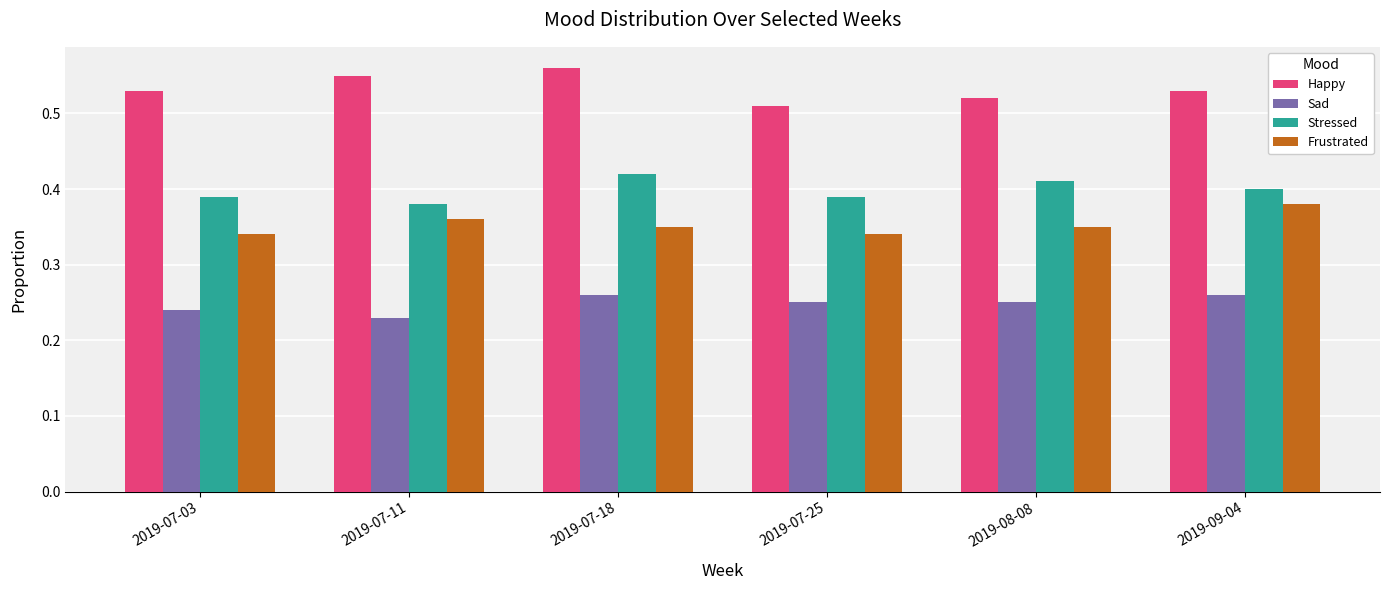

True or false: Sad has a value of 0.4 at 2019-08-08.

False